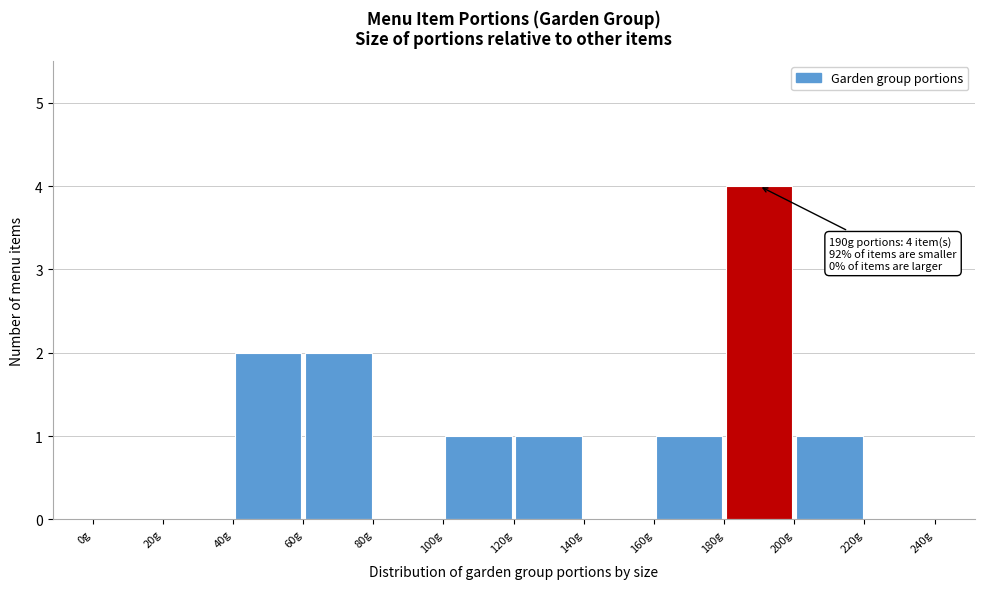

Over which range of the x-axis is the bar tallest?

180 to 200